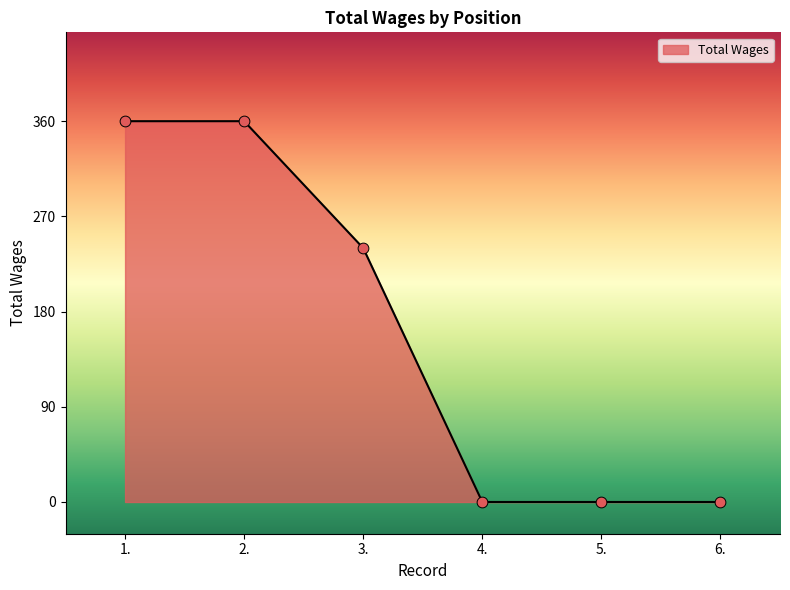

Between 3. and 1., which is larger?

1.